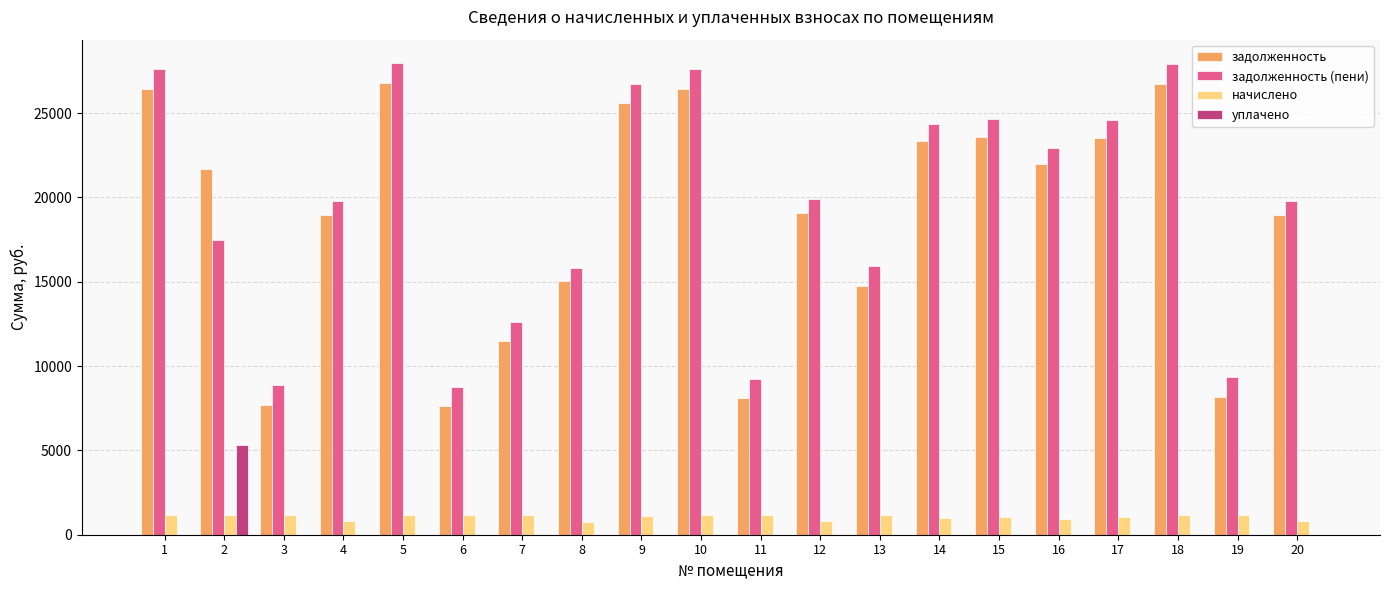

Is the value of задолженность (пени) at 7 greater than the value of начислено at 16?

Yes